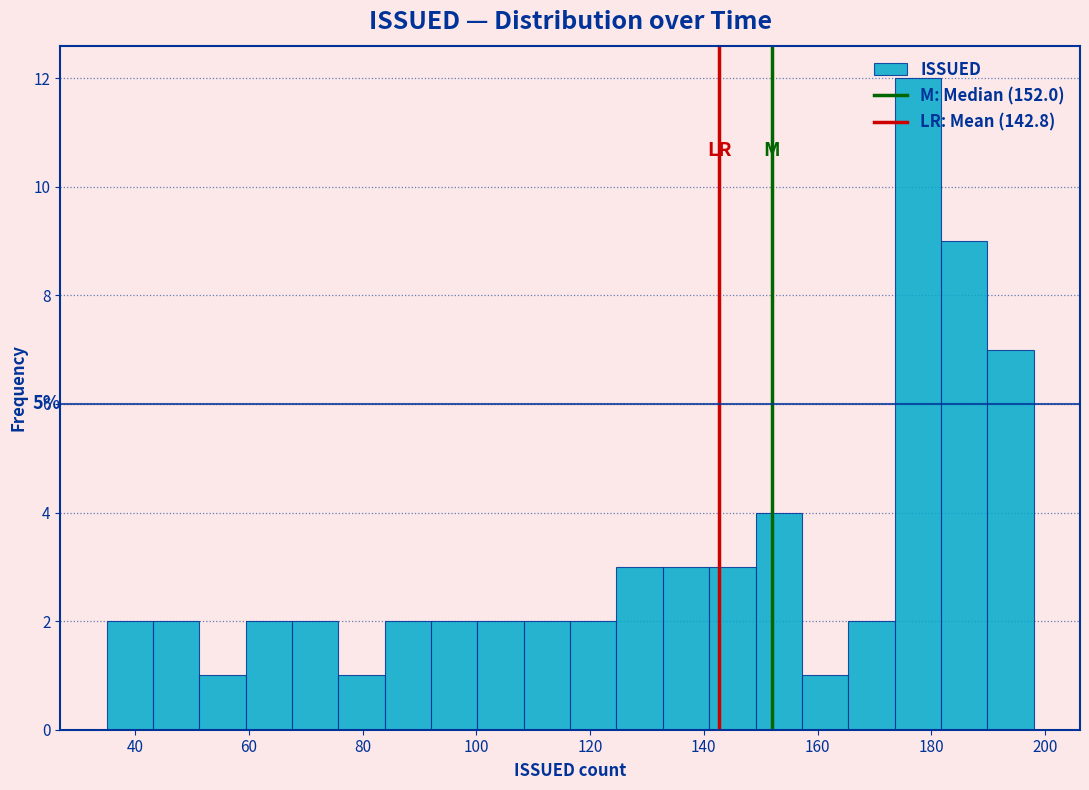

Which range on the x-axis has the tallest bar?

174 to 182